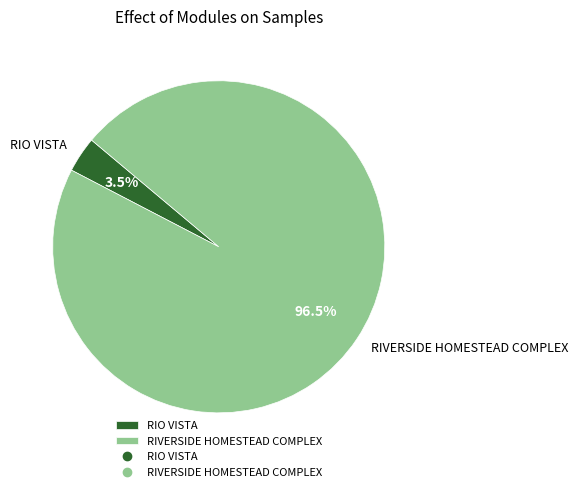

Combined, do RIO VISTA and RIVERSIDE HOMESTEAD COMPLEX account for over 50%?

Yes